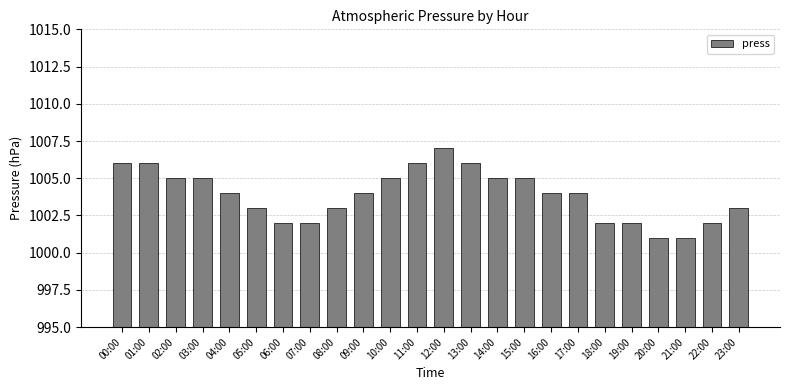

True or false: the data shows 1001 at 20:00.

True